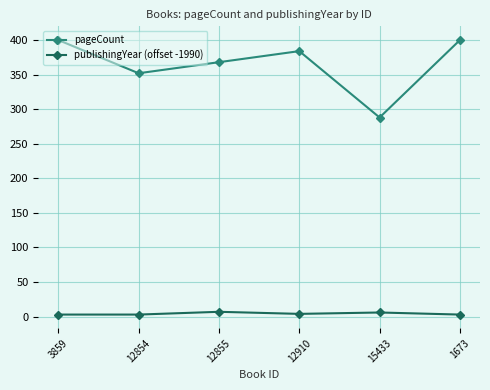

What are all the series names shown in the legend?

pageCount, publishingYear (offset -1990)